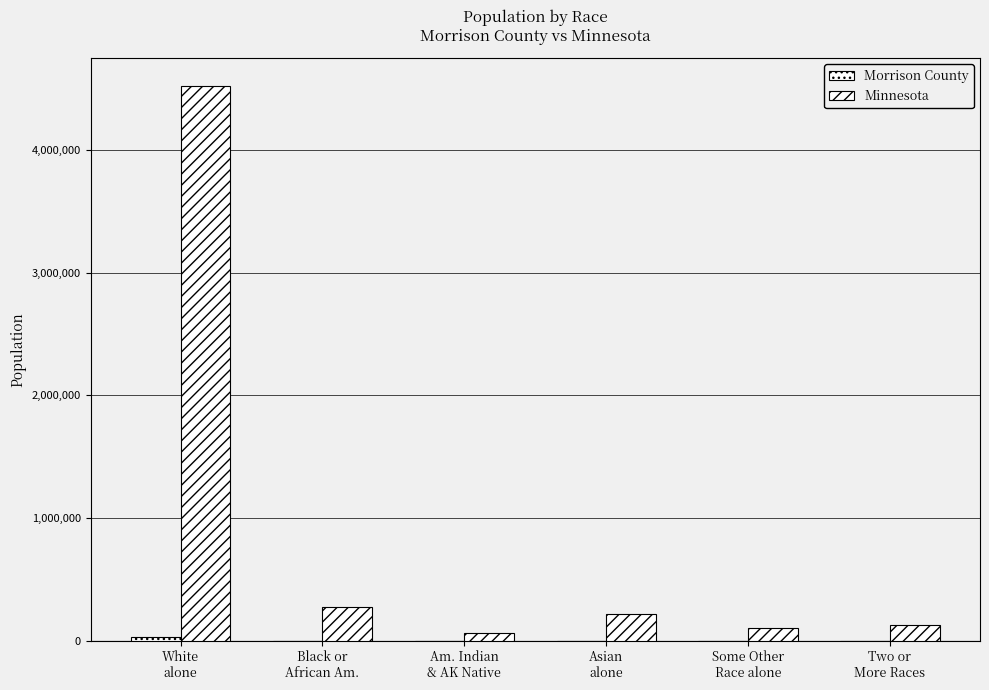

Count the number of categories in the chart.

6